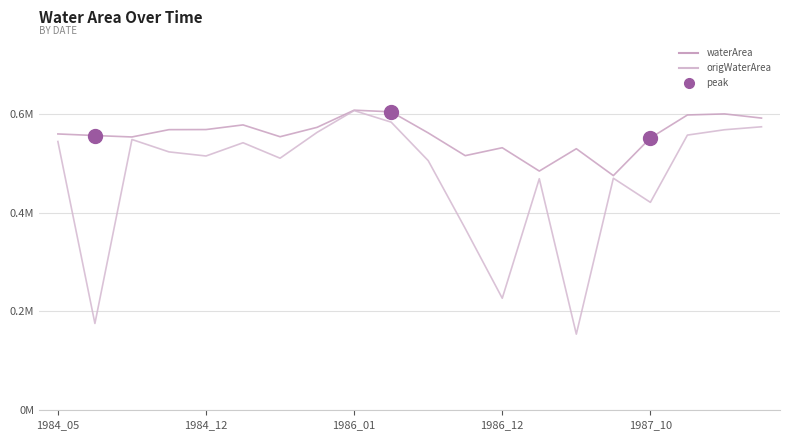

Where does the origWaterArea series first go above 52?

1984_05